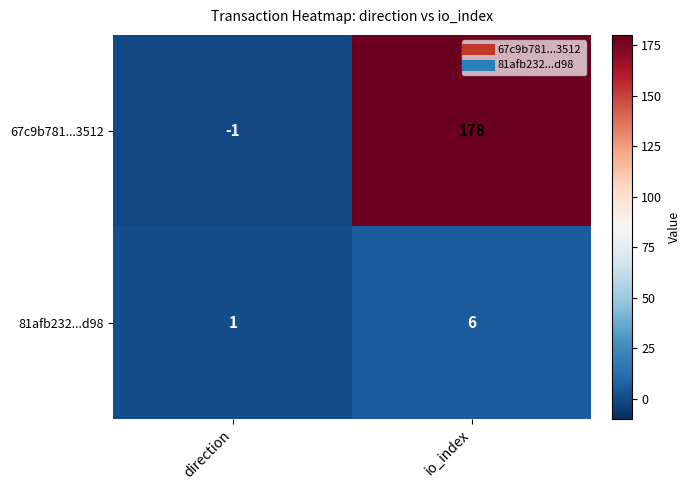

True or false: 81afb232...d98 has a value of 6 at io_index.

True